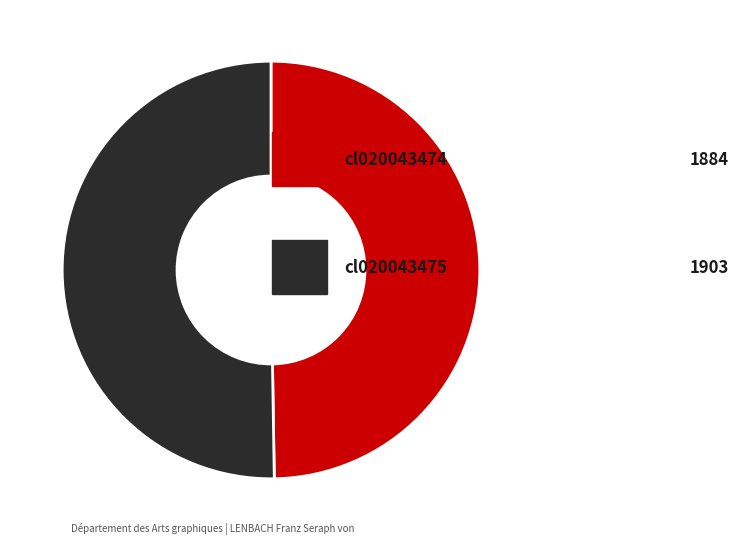

Is there any slice that represents more than half of the pie?

Yes